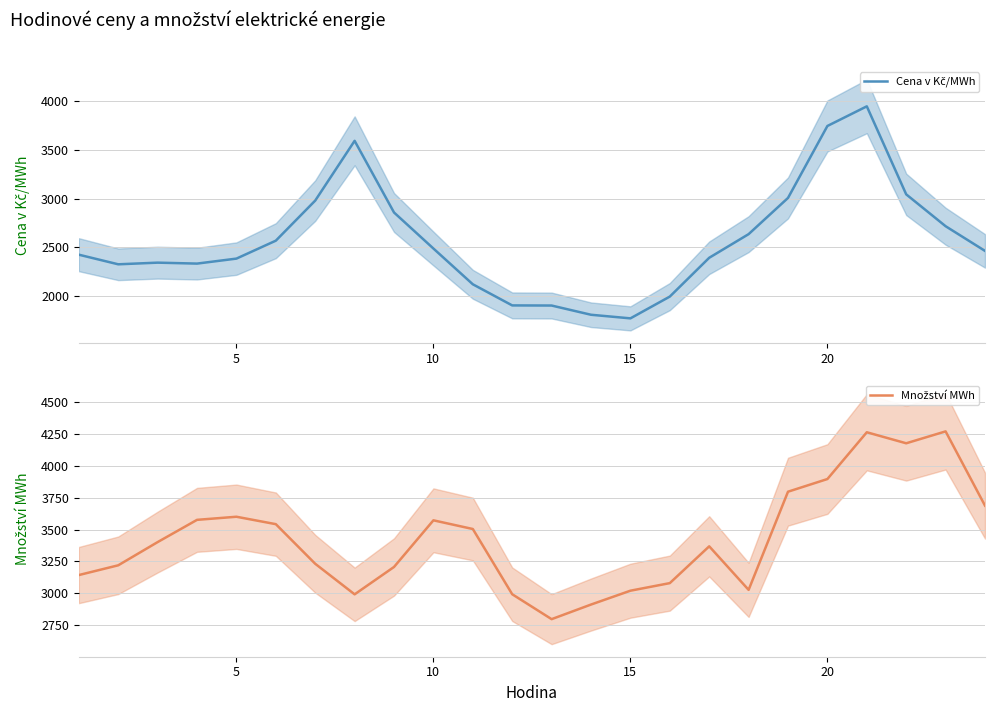

Reading left to right, what are all the values shown in this chart?

Cena v Kč/MWh: 2423.6	2324.7	2341.7	2332.0	2383.3	2567.7	2979.9	3594.2	2857.5	2486.9	2119.3	1902.0	1900.8	1806.0	1768.9	1992.9	2391.8	2634.8	3007.2	3746.9	3948.8	3043.9	2716.4	2462.6
Množství MWh: 3143.4	3219.8	3401.5	3575.7	3600.0	3541.9	3231.7	2992.4	3206.8	3572.0	3504.0	2993.2	2798.1	2912.5	3020.9	3080.3	3368.4	3027.5	3796.1	3895.3	4261.5	4175.2	4268.4	3687.0